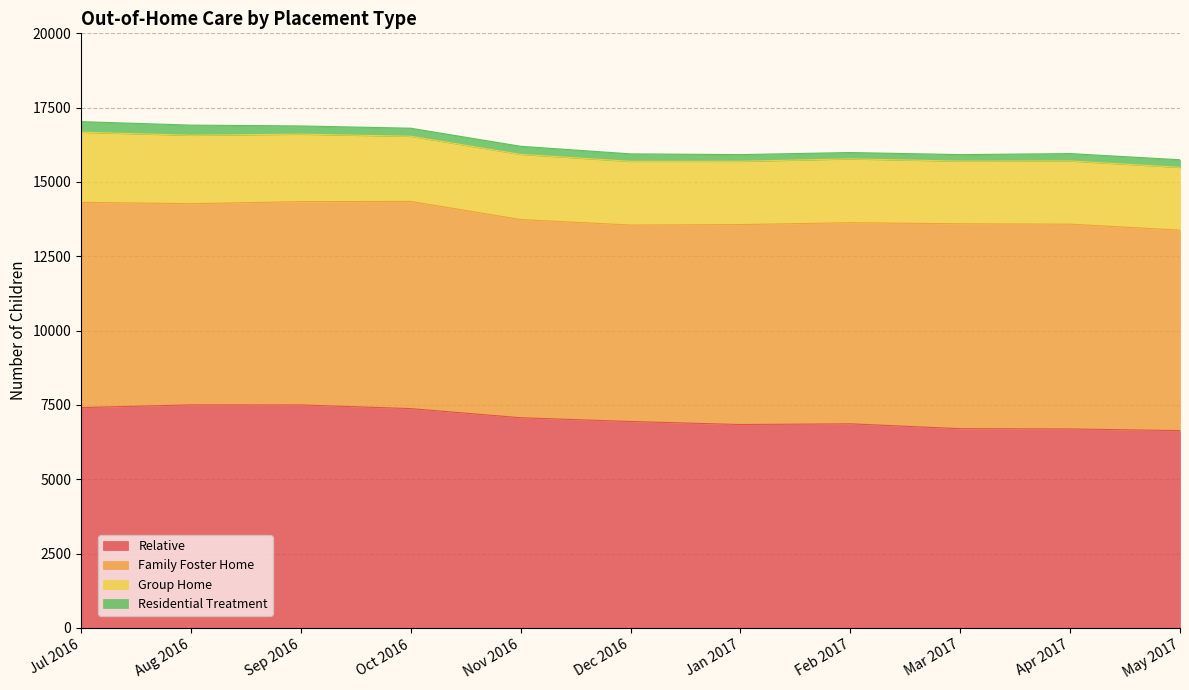

True or false: Relative and Residential Treatment intersect in this chart.

False